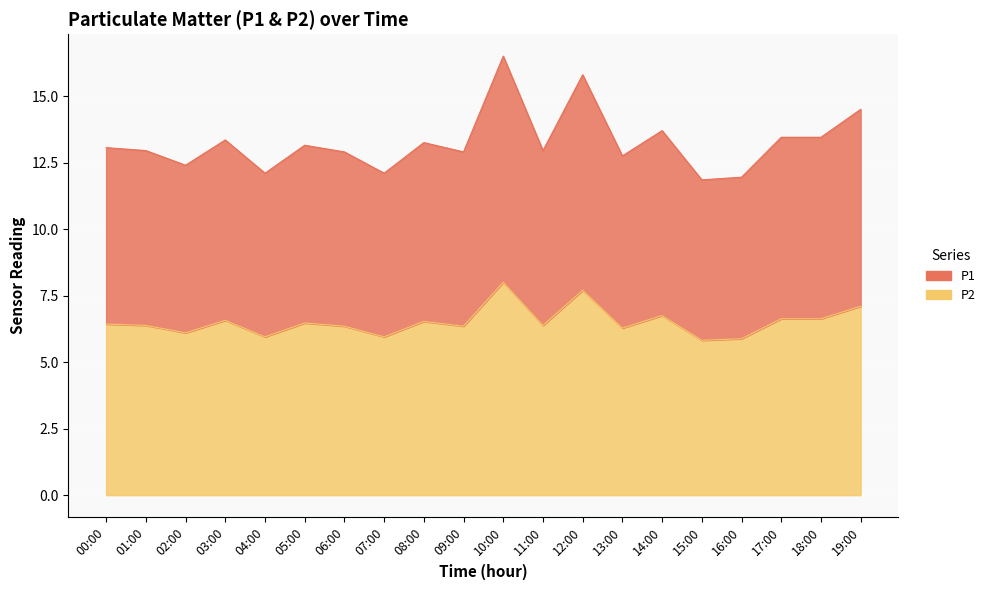

True or false: P2 and P1 cross at least once.

False